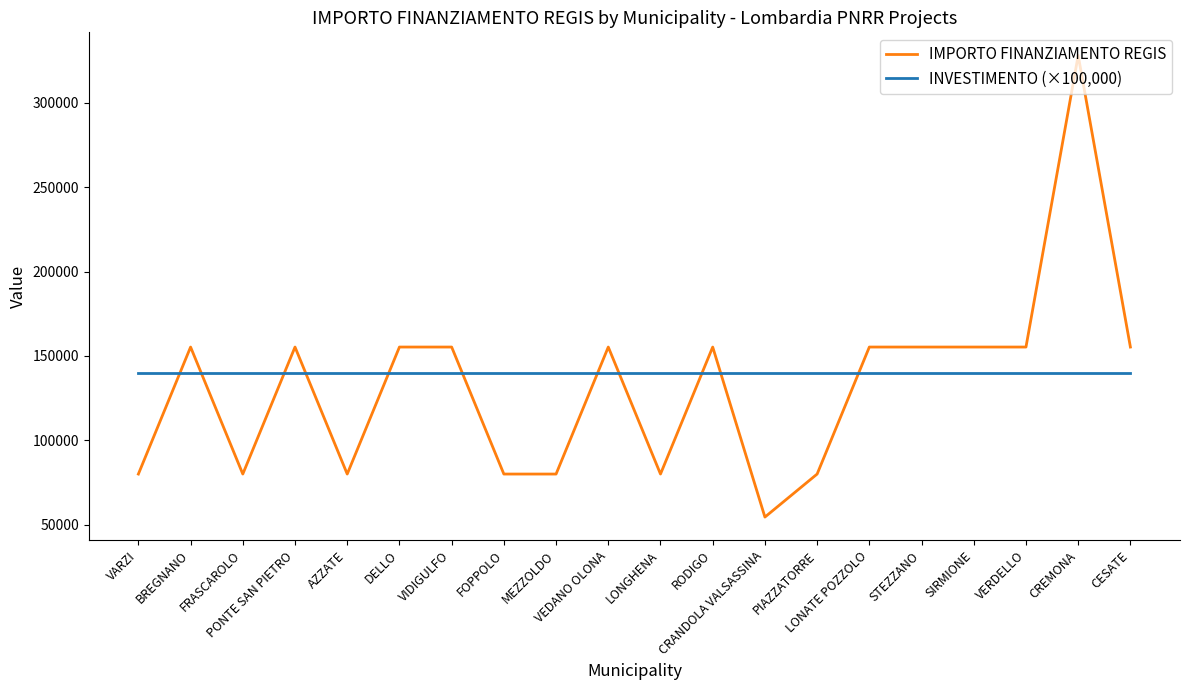

Reading left to right, transcribe all the data shown in this chart.

IMPORTO FINANZIAMENTO REGIS: VARZI=79922	BREGNANO=155234	FRASCAROLO=79922	PONTE SAN PIETRO=155234	AZZATE=79922	DELLO=155234	VIDIGULFO=155234	FOPPOLO=79922	MEZZOLDO=79922	VEDANO OLONA=155234	LONGHENA=79922	RODIGO=155234	CRANDOLA VALSASSINA=54412	PIAZZATORRE=79922	LONATE POZZOLO=155234	STEZZANO=155234	SIRMIONE=155234	VERDELLO=155234	CREMONA=328160	CESATE=155234
INVESTIMENTO (×100,000): VARZI=140000	BREGNANO=140000	FRASCAROLO=140000	PONTE SAN PIETRO=140000	AZZATE=140000	DELLO=140000	VIDIGULFO=140000	FOPPOLO=140000	MEZZOLDO=140000	VEDANO OLONA=140000	LONGHENA=140000	RODIGO=140000	CRANDOLA VALSASSINA=140000	PIAZZATORRE=140000	LONATE POZZOLO=140000	STEZZANO=140000	SIRMIONE=140000	VERDELLO=140000	CREMONA=140000	CESATE=140000